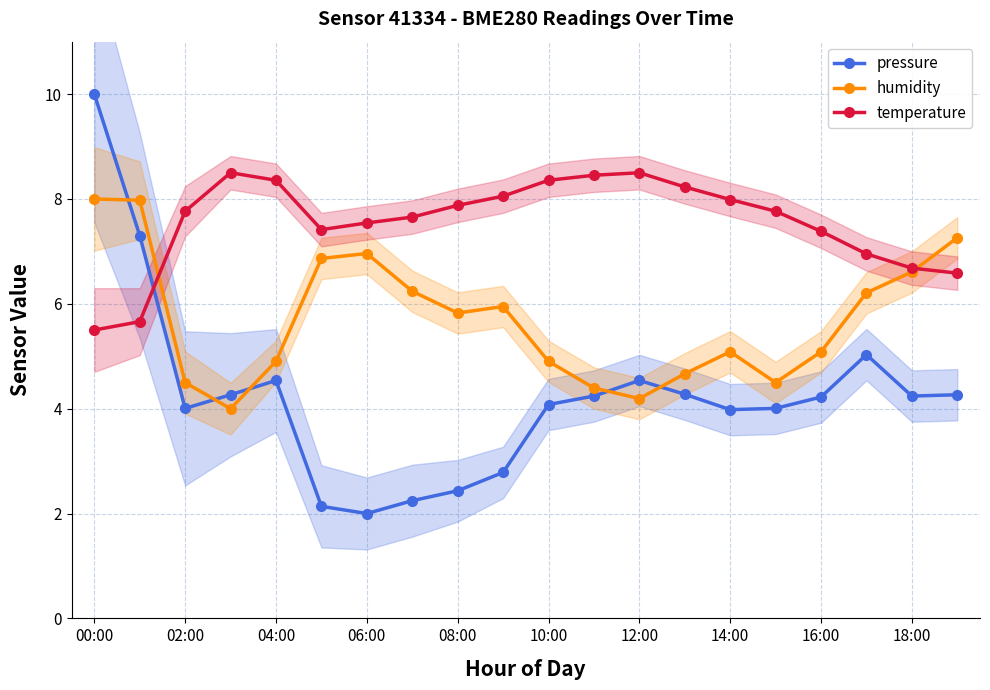

List the series in order of their peak value, highest first.

pressure, temperature, humidity